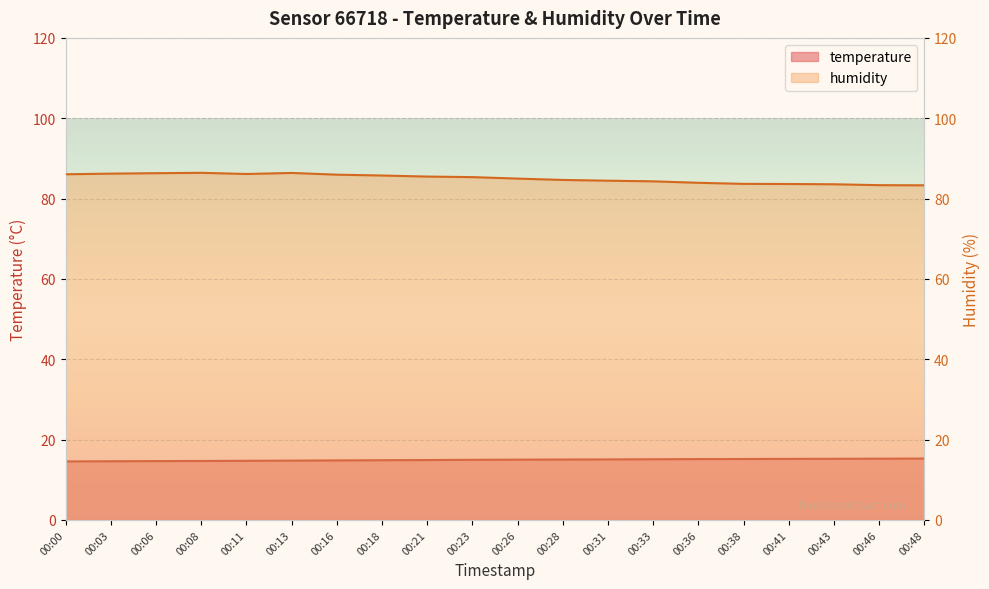

The value of humidity at 00:13 is 37.1. True or false?

False